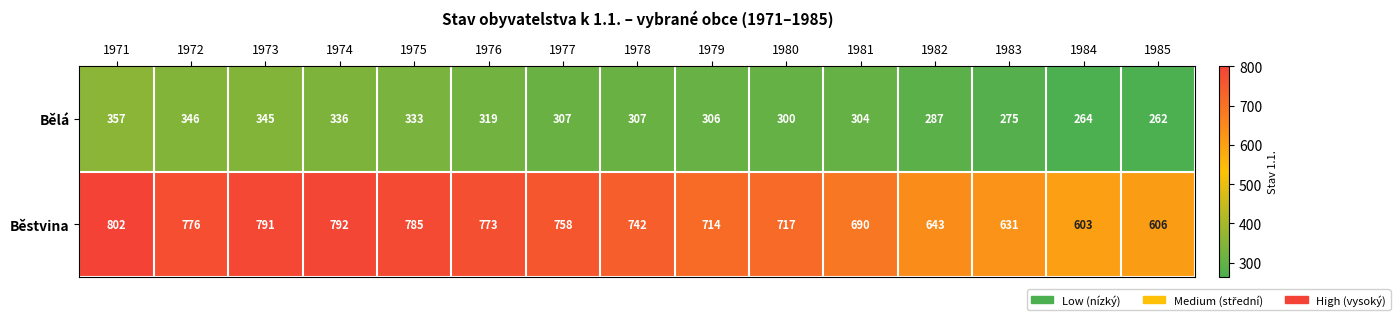

Which series has the largest total across all categories?

Běstvina